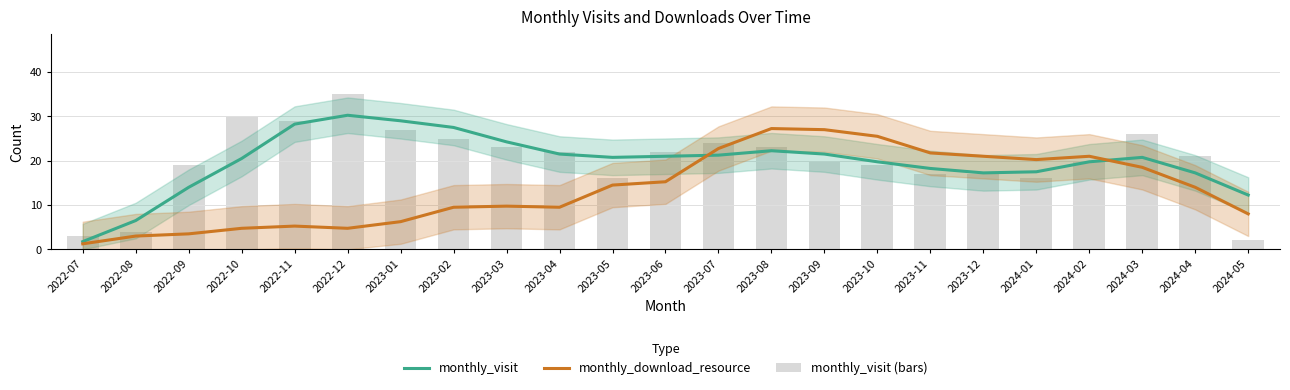

Reading right to left, extract all data points from this chart.

monthly_visit: 2024-05=12.2	2024-04=17.2	2024-03=20.8	2024-02=19.8	2024-01=17.5	2023-12=17.2	2023-11=18.2	2023-10=19.8	2023-09=21.5	2023-08=22.2	2023-07=21.2	2023-06=21.0	2023-05=20.8	2023-04=21.5	2023-03=24.2	2023-02=27.5	2023-01=29.0	2022-12=30.2	2022-11=28.2	2022-10=20.5	2022-09=14.0	2022-08=6.5	2022-07=1.8
monthly_download_resource: 2024-05=8.0	2024-04=14.0	2024-03=18.5	2024-02=21.0	2024-01=20.2	2023-12=21.0	2023-11=21.8	2023-10=25.5	2023-09=27.0	2023-08=27.2	2023-07=22.8	2023-06=15.2	2023-05=14.5	2023-04=9.5	2023-03=9.8	2023-02=9.5	2023-01=6.2	2022-12=4.8	2022-11=5.2	2022-10=4.8	2022-09=3.5	2022-08=3.0	2022-07=1.2
monthly_visit (bars): 2024-05=2.0	2024-04=21.0	2024-03=26.0	2024-02=20.0	2024-01=16.0	2023-12=17.0	2023-11=17.0	2023-10=19.0	2023-09=20.0	2023-08=23.0	2023-07=24.0	2023-06=22.0	2023-05=16.0	2023-04=22.0	2023-03=23.0	2023-02=25.0	2023-01=27.0	2022-12=35.0	2022-11=29.0	2022-10=30.0	2022-09=19.0	2022-08=4.0	2022-07=3.0